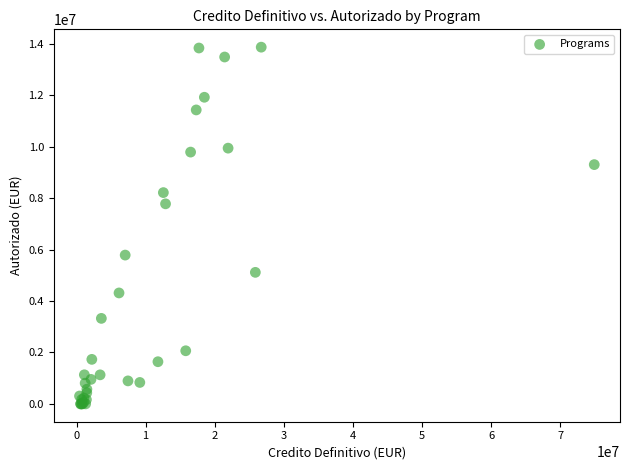

What Y value in the scatter plot is closest to 6936778?

7780775.5